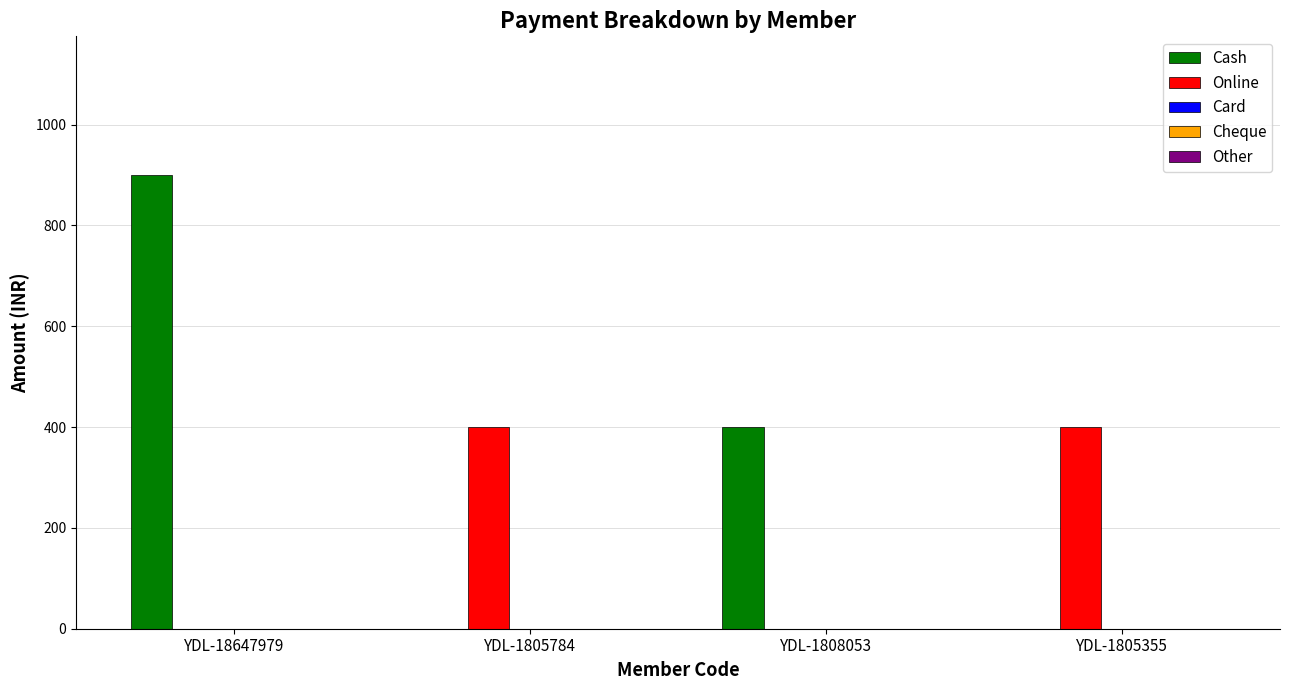

What is the sum of the Online values at YDL-1805784 and YDL-1805355?

800